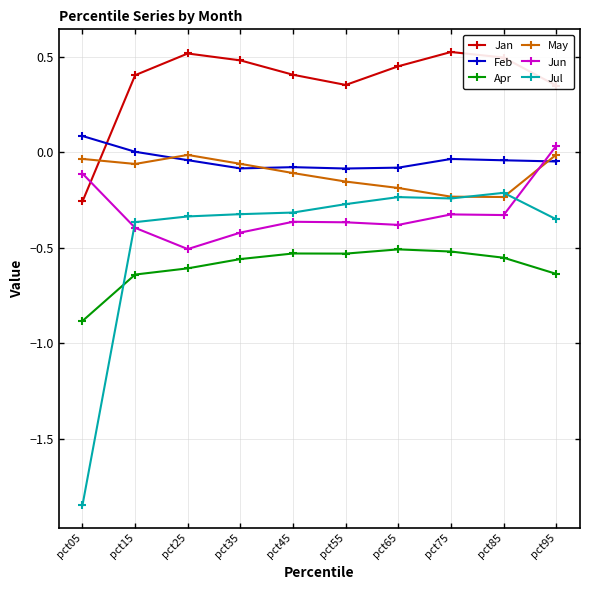

Which series has the widest spread of values?

Jul